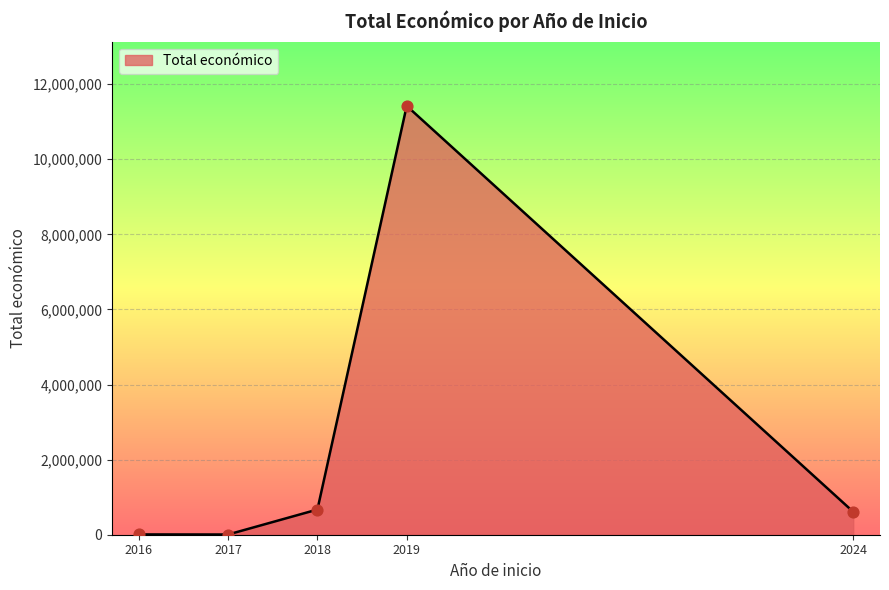

What is the change in value from 2018 to 2019?

+10749471